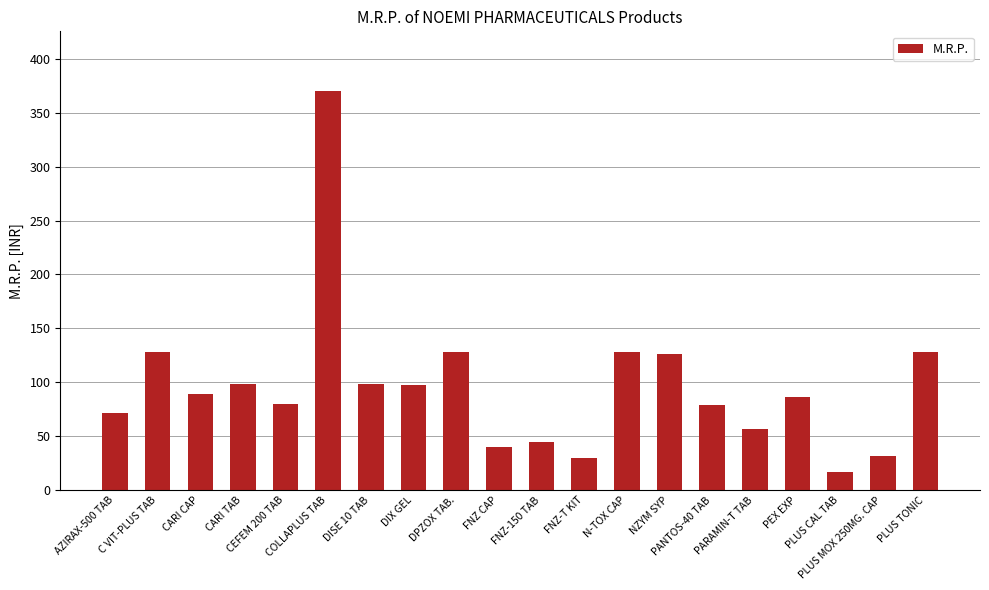

At which label does the data first exceed 89?

C VIT-PLUS TAB